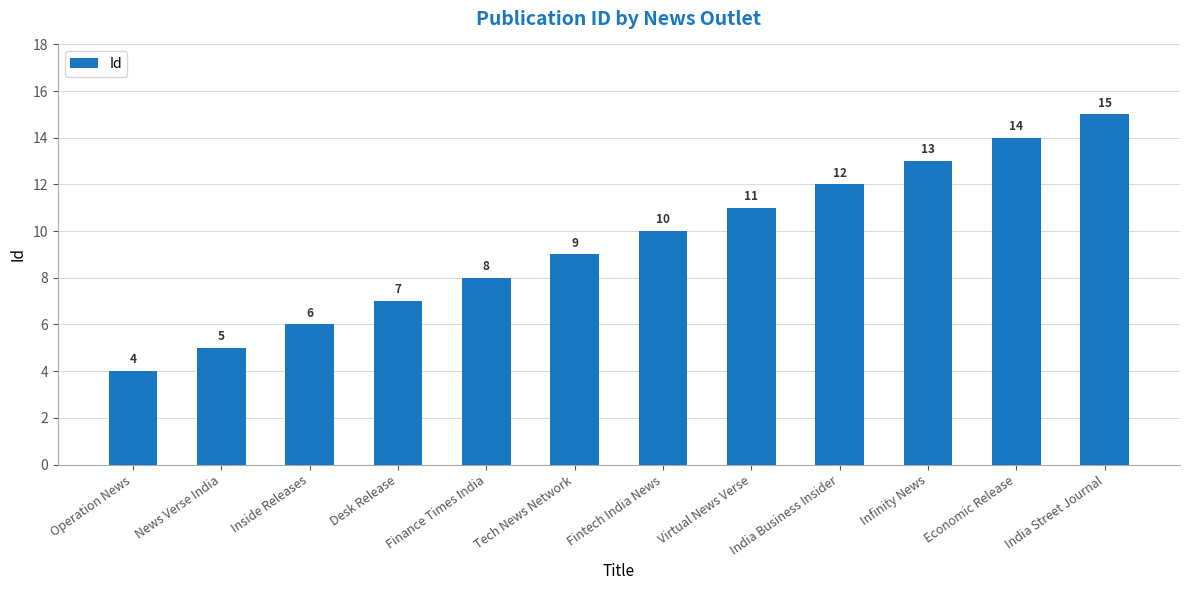

Which has a higher value, Fintech India News or Operation News?

Fintech India News